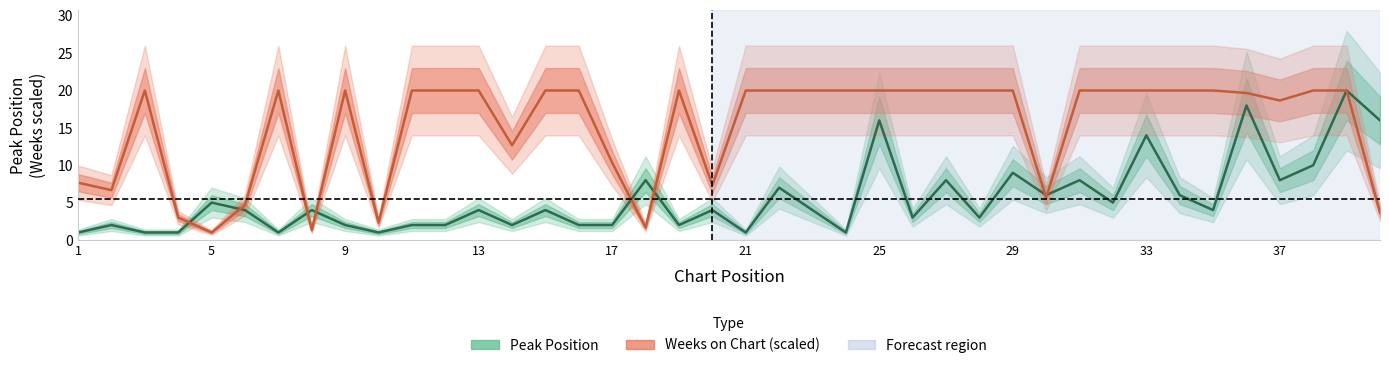

How many lines are shown in the chart?

2